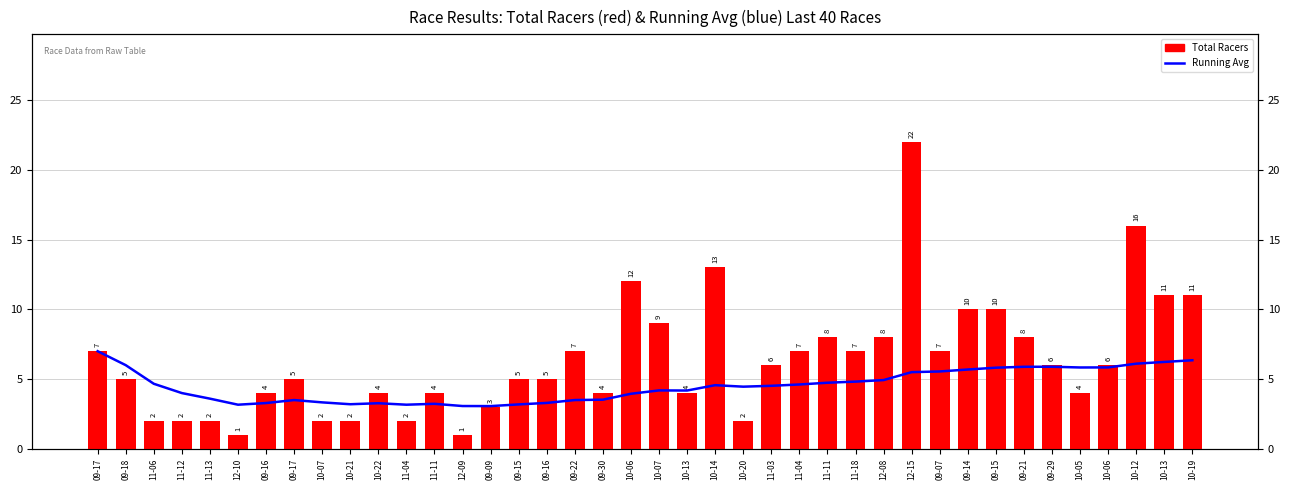

What is the difference between the Total Racers values at 11-04 and 09-16?

3.0